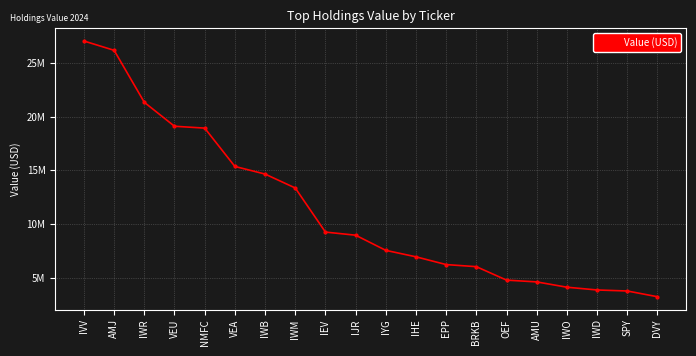

Is it true that the value at IVV is 27031000?

True